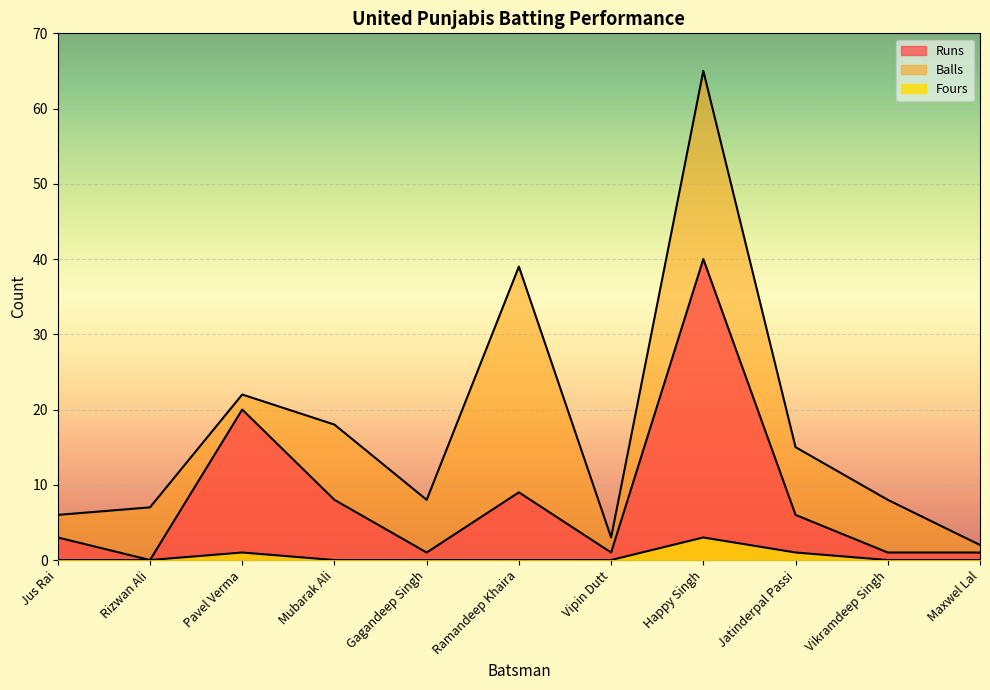

Rank the series by their average value, from lowest to highest.

Fours, Runs, Balls